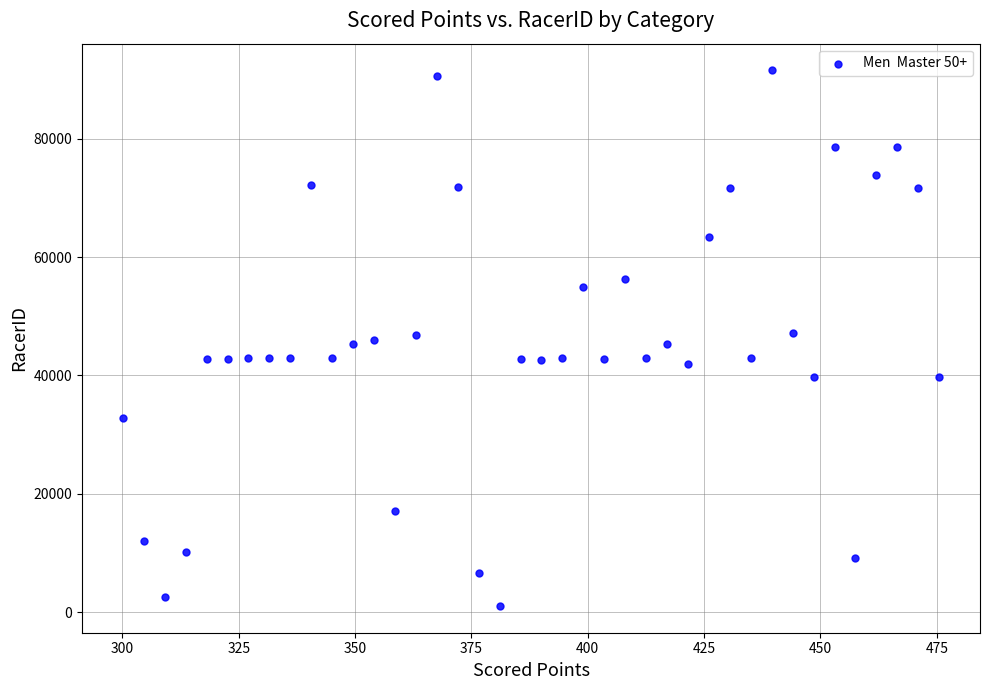

What is the range of Y values (max minus min)?

90469